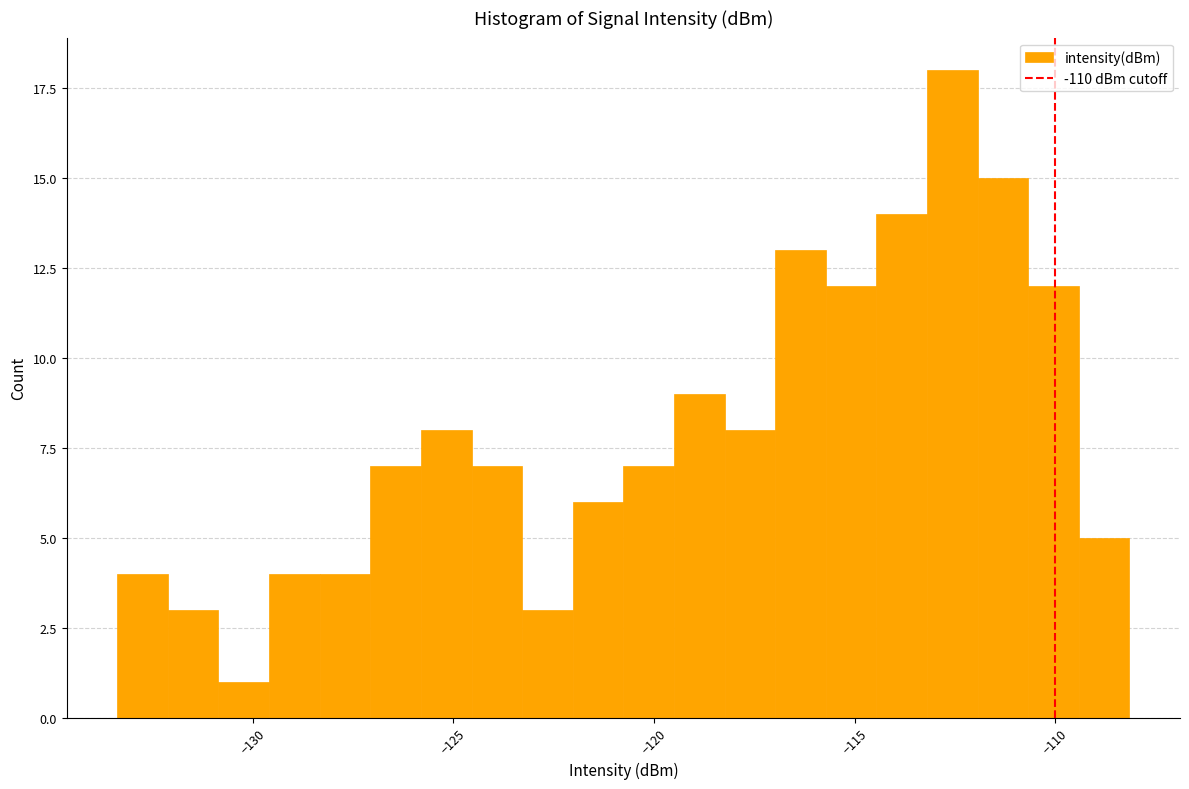

Read against the x-axis, roughly where is the centre of the tallest bar?

-112.5